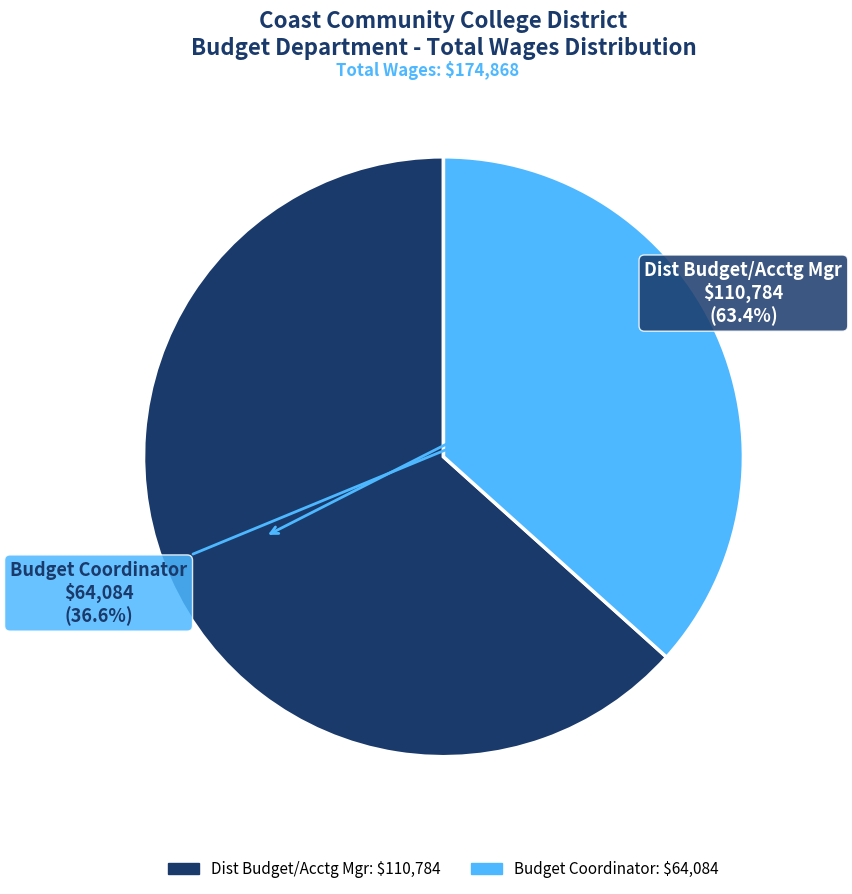

Is it true that Budget Coordinator is 37% of the pie?

True